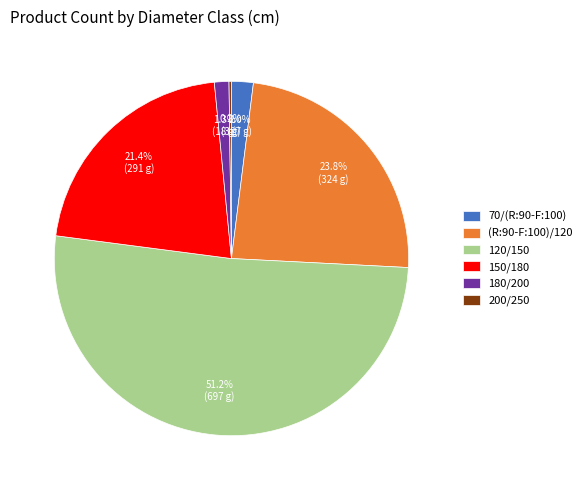

Which has a higher value, (R:90-F:100)/120 or 70/(R:90-F:100)?

(R:90-F:100)/120